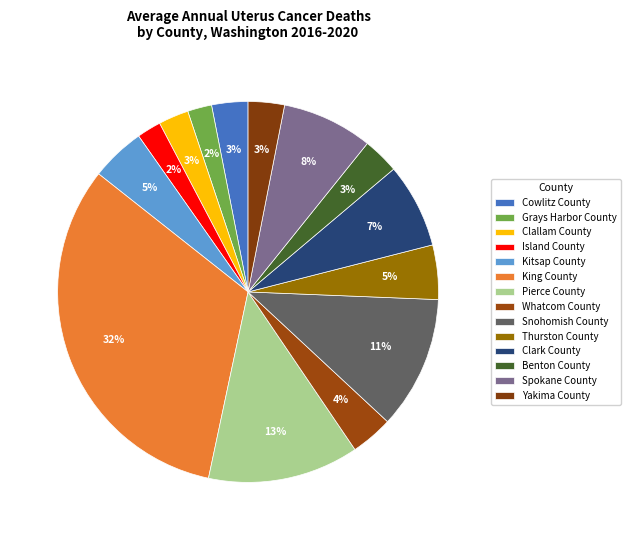

Is there a majority slice in this chart?

No